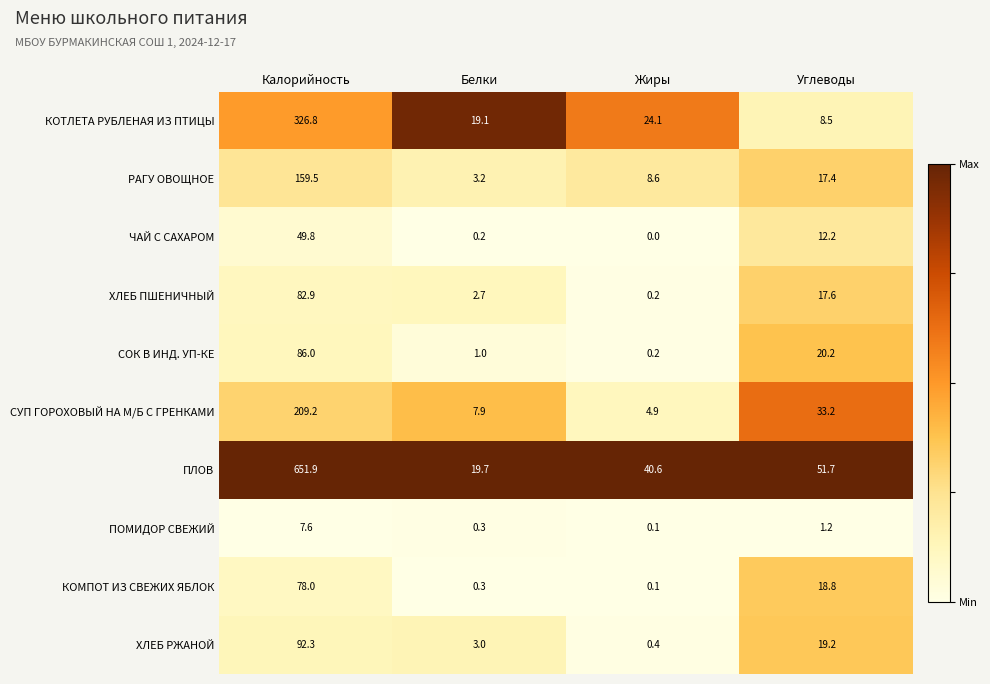

Which series has the largest total across all categories?

ПЛОВ